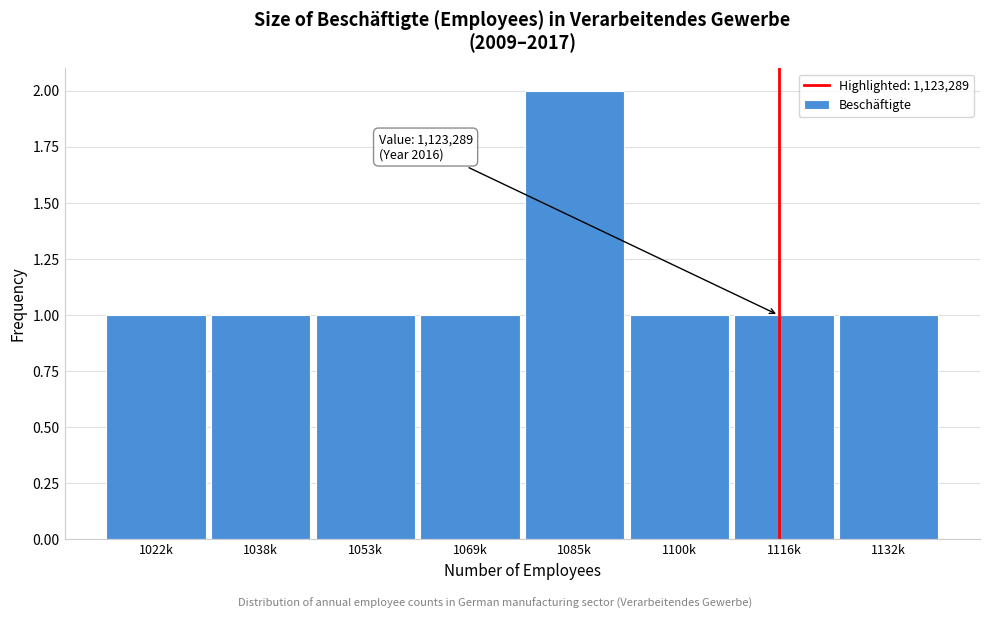

Reading left to right, list all the values displayed in this chart.

1022k=1	1038k=1	1053k=1	1069k=1	1085k=2	1100k=1	1116k=1	1132k=1